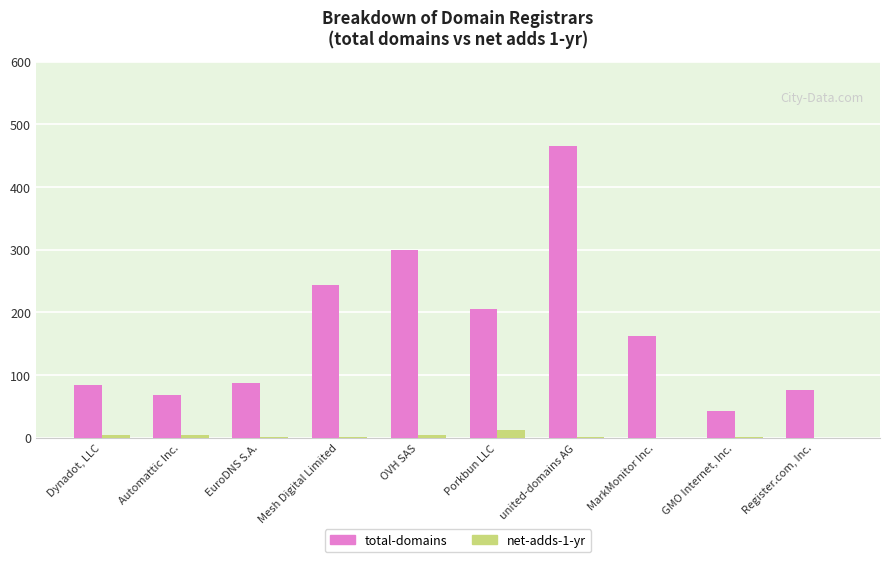

Which series has the largest total across all categories?

total-domains